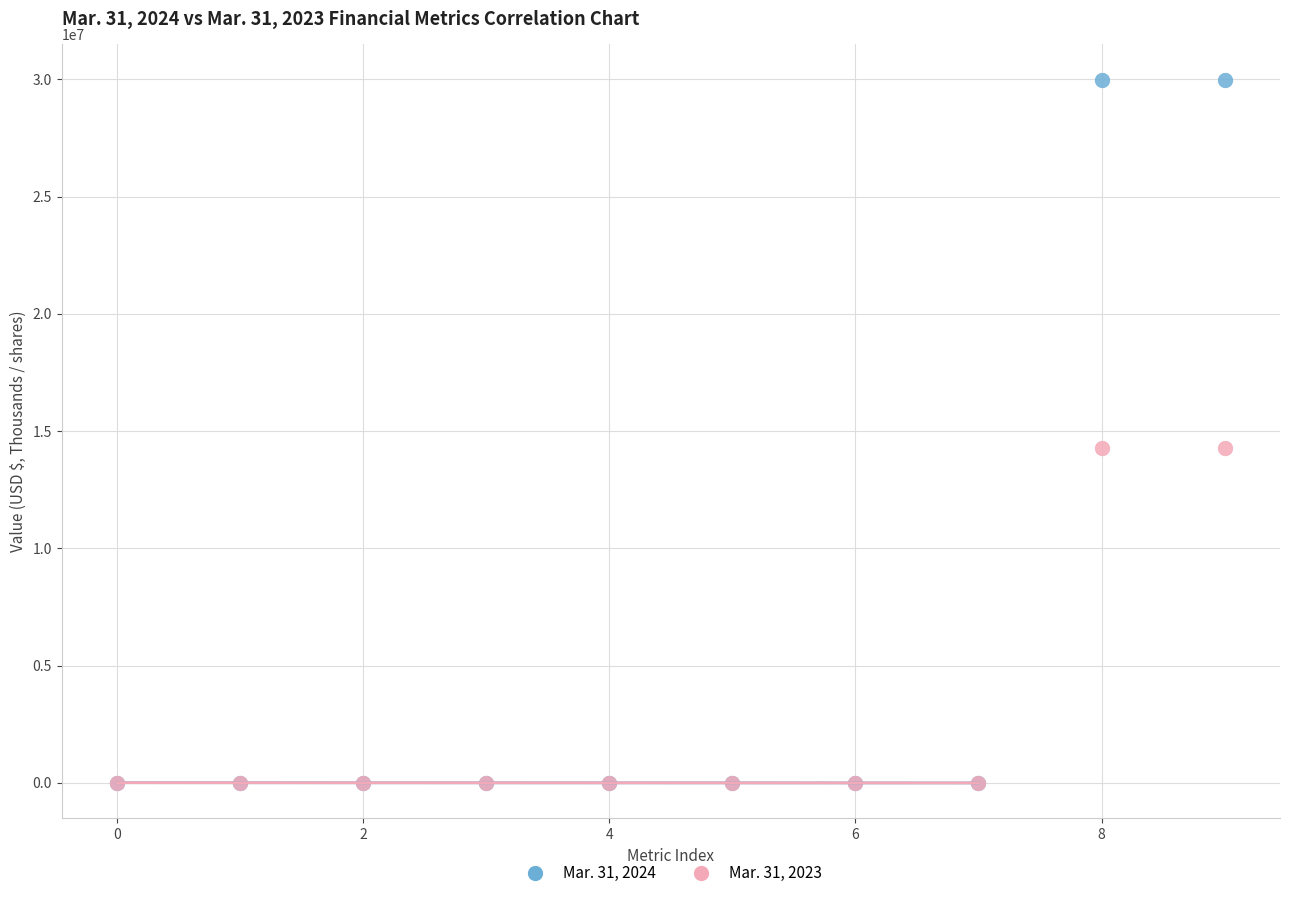

What are all the series names shown in the legend?

Mar. 31, 2024, Mar. 31, 2023